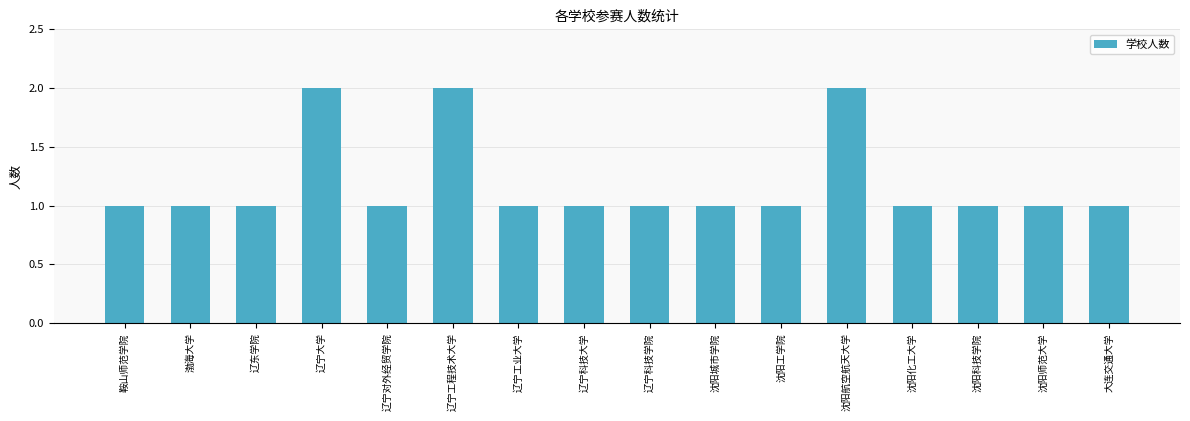

Reading left to right, list all the values displayed in this chart.

1	1	1	2	1	2	1	1	1	1	1	2	1	1	1	1